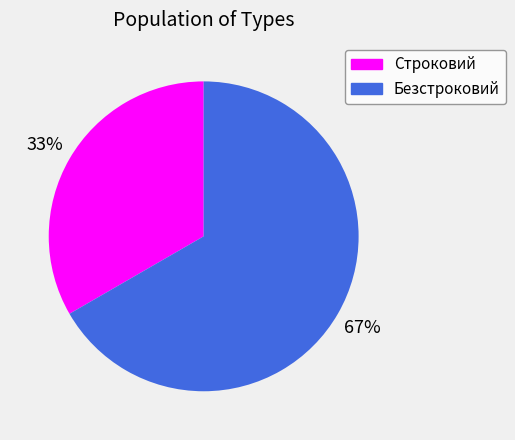

Which category has the smallest portion of the pie?

Строковий